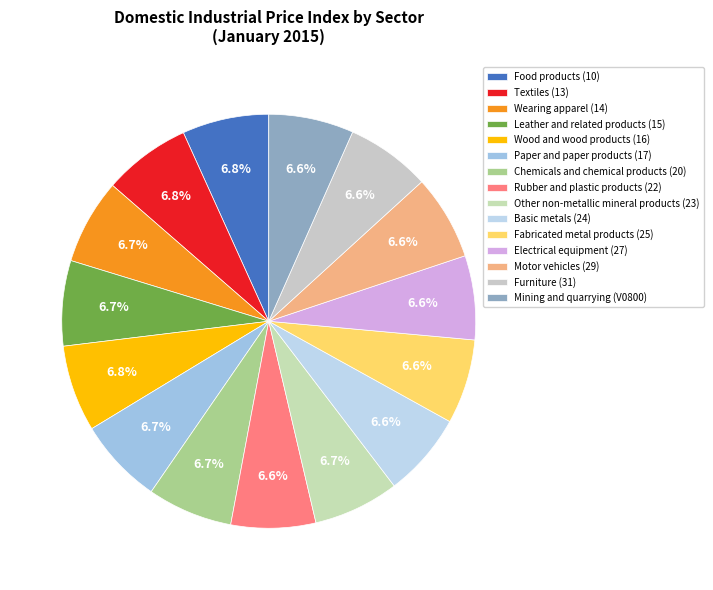

Is it true that Food products (10) is 1% of the pie?

False